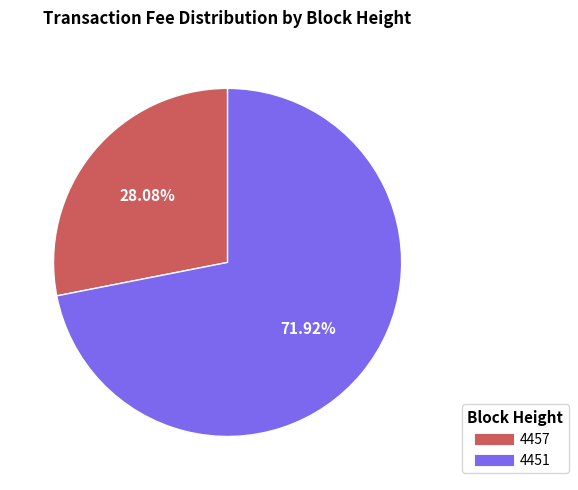

Rank the categories by value from lowest to highest.

4457, 4451